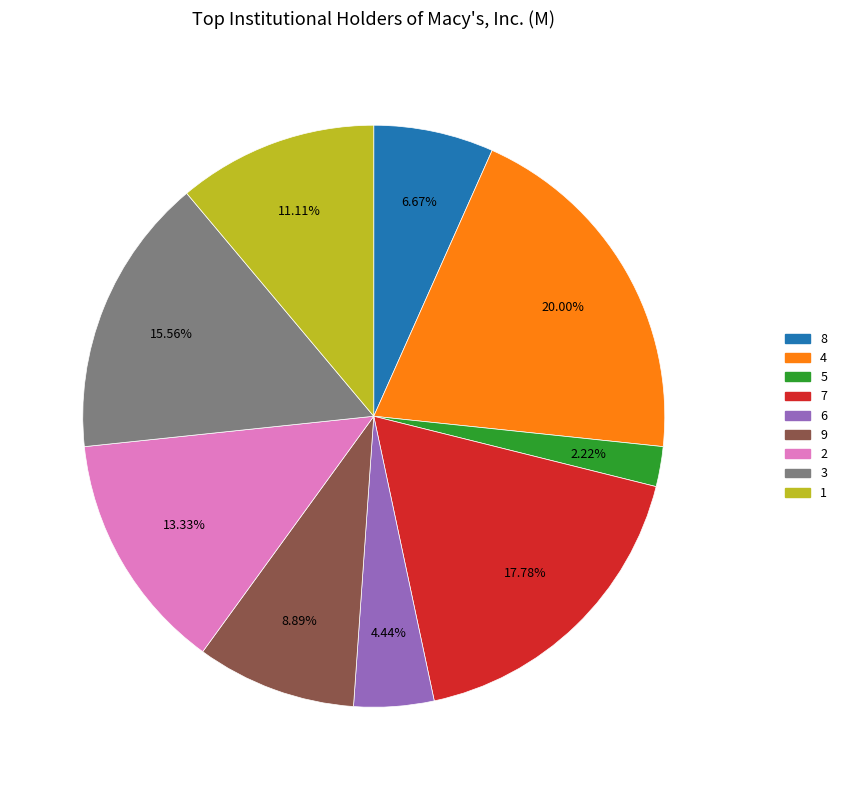

True or false: 9 accounts for 9% of the total.

True